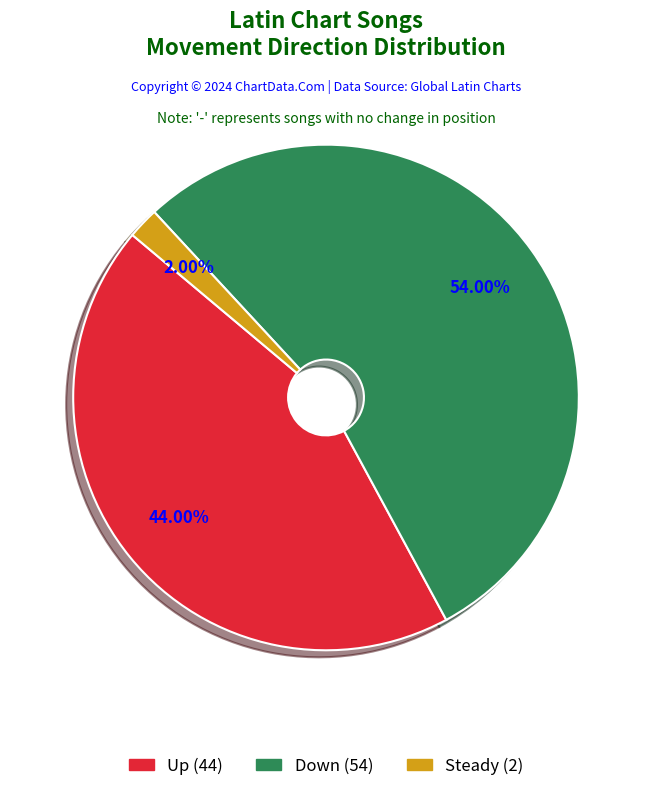

Count the number of slices in the pie.

3